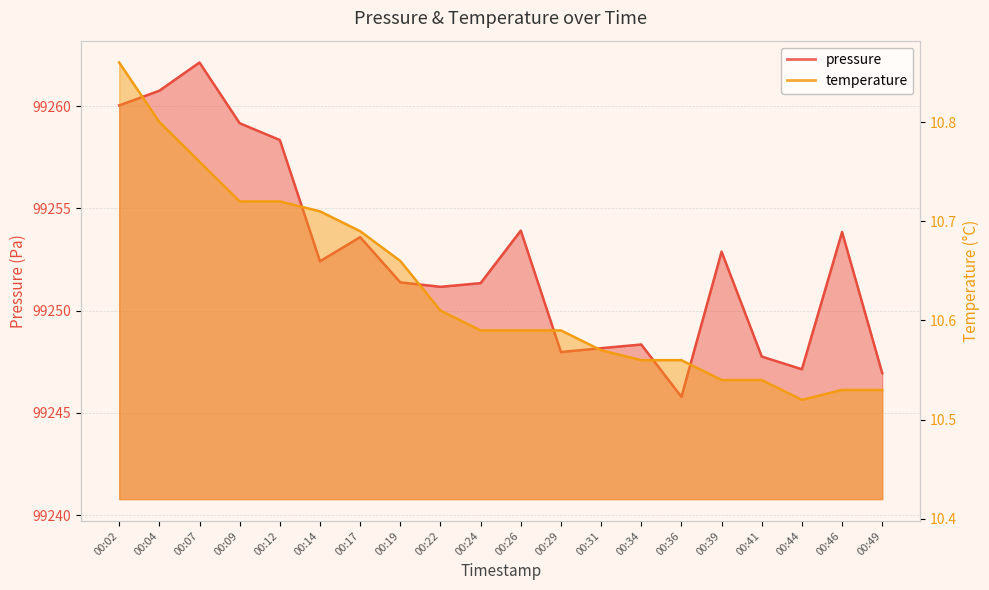

What is the greatest value displayed?

99262.1